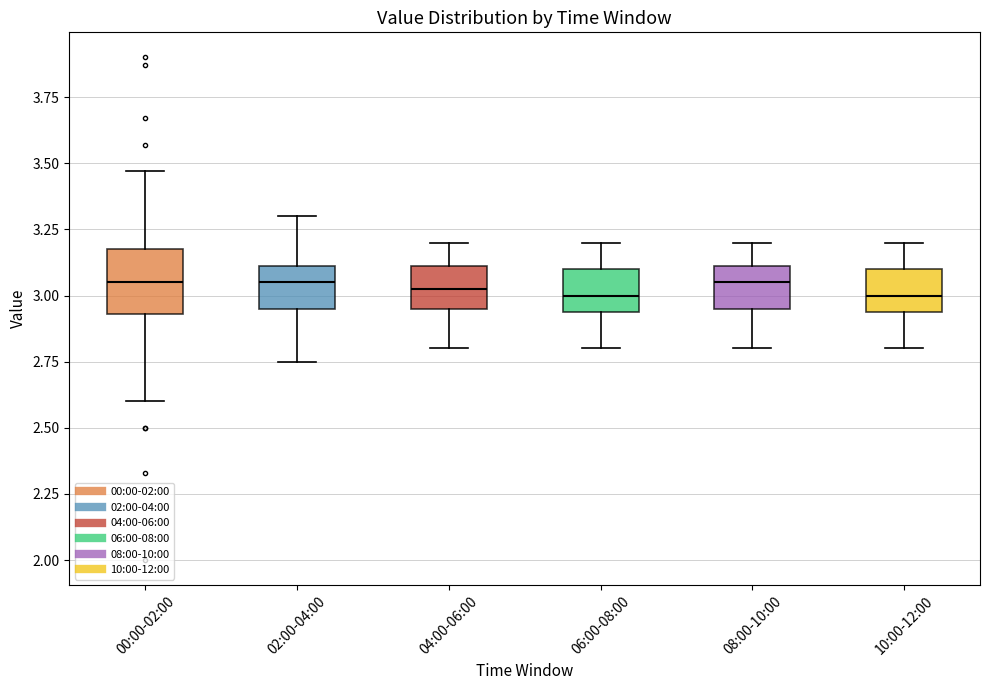

Comparing the boxes themselves (not the whiskers), which one is the tallest?

00:00-02:00